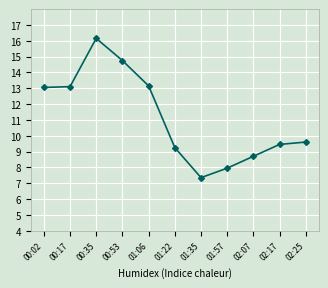

Which has a higher value, 02:25 or 00:53?

00:53